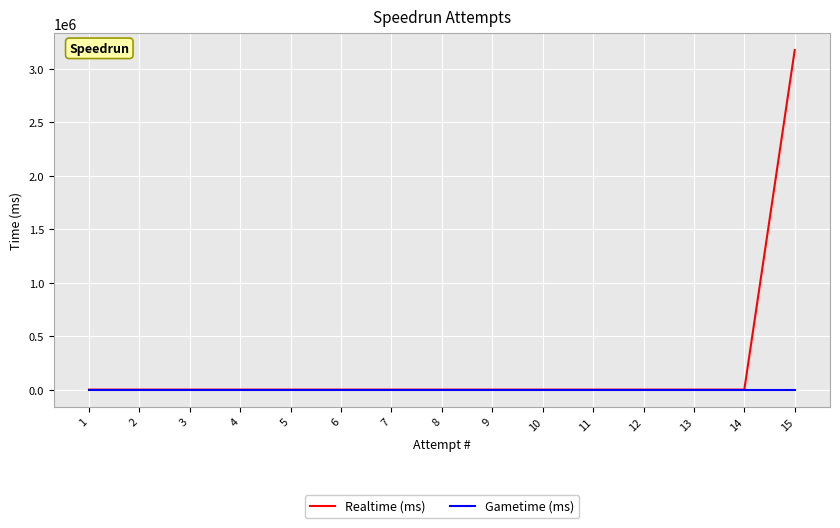

Rank the categories by Gametime (ms) value from lowest to highest.

15, 14, 13, 12, 11, 10, 9, 8, 7, 6, 5, 4, 3, 2, 1